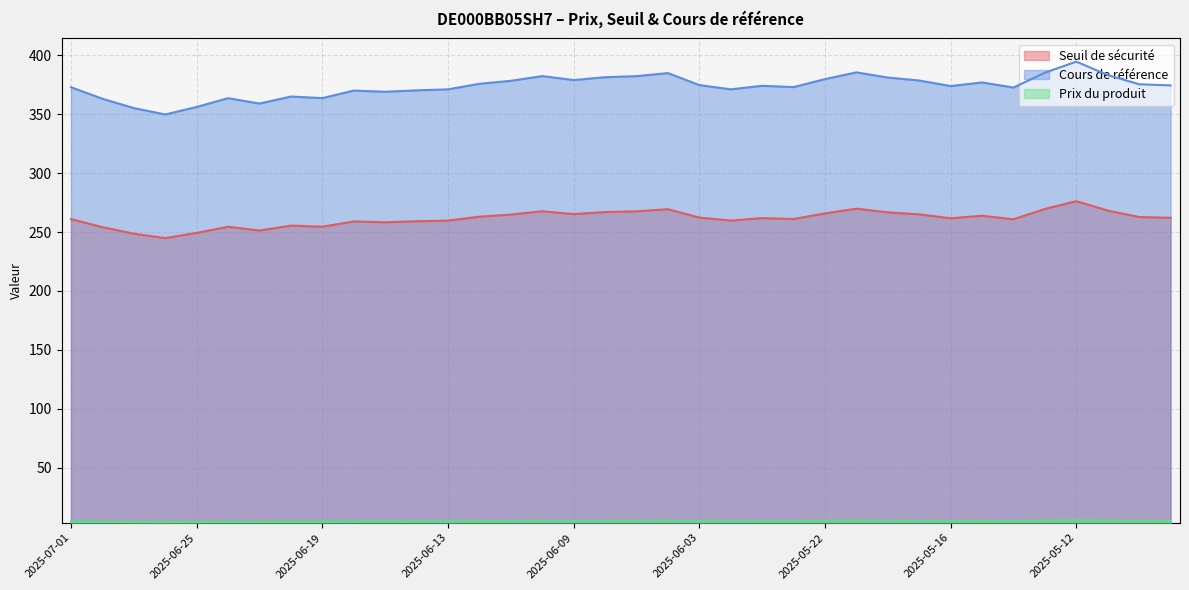

Between 2025-06-13 and 2025-06-09, which series saw the biggest shift?

Cours de référence